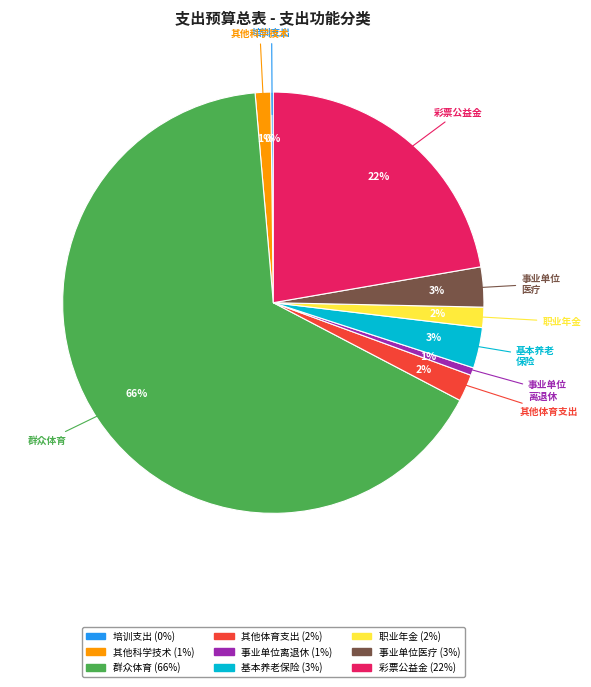

To the nearest percent, what is the average slice percentage?

11%